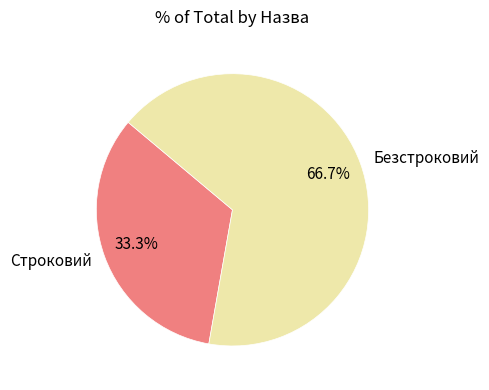

How many segments does this pie chart have?

2